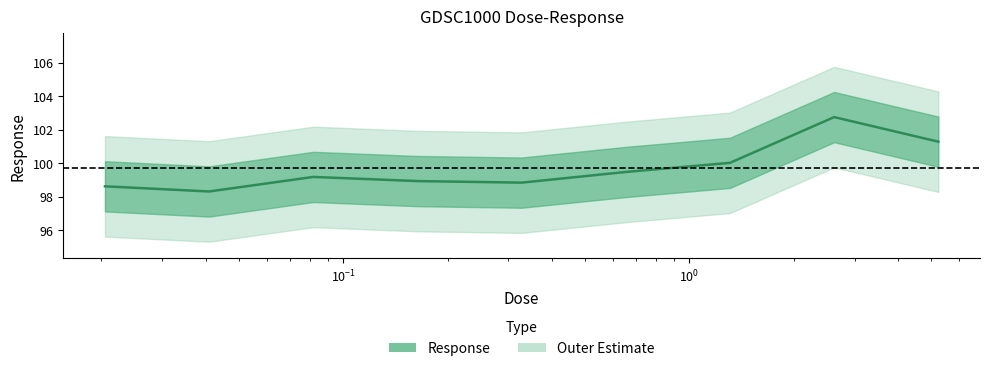

What is the label of the 2nd point from the left?

0.0409375